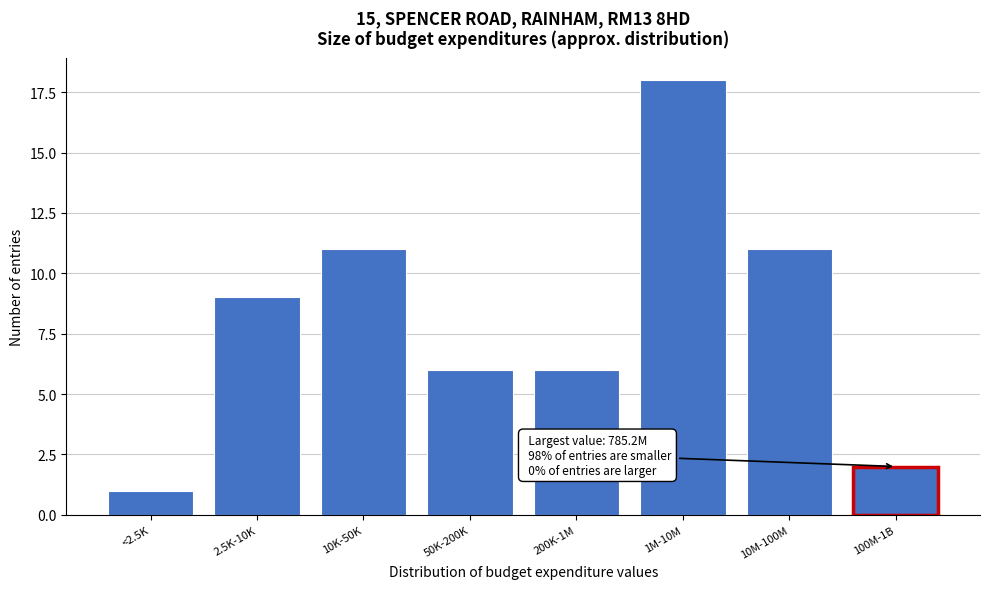

Reading left to right, list all the values displayed in this chart.

1	9	11	6	6	18	11	2